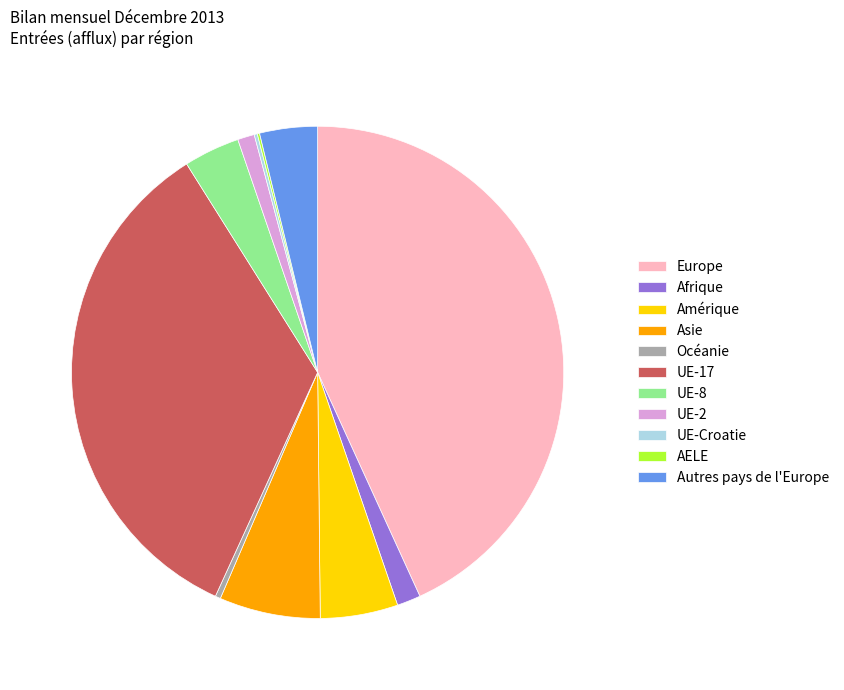

What is the largest slice in the pie chart?

Europe